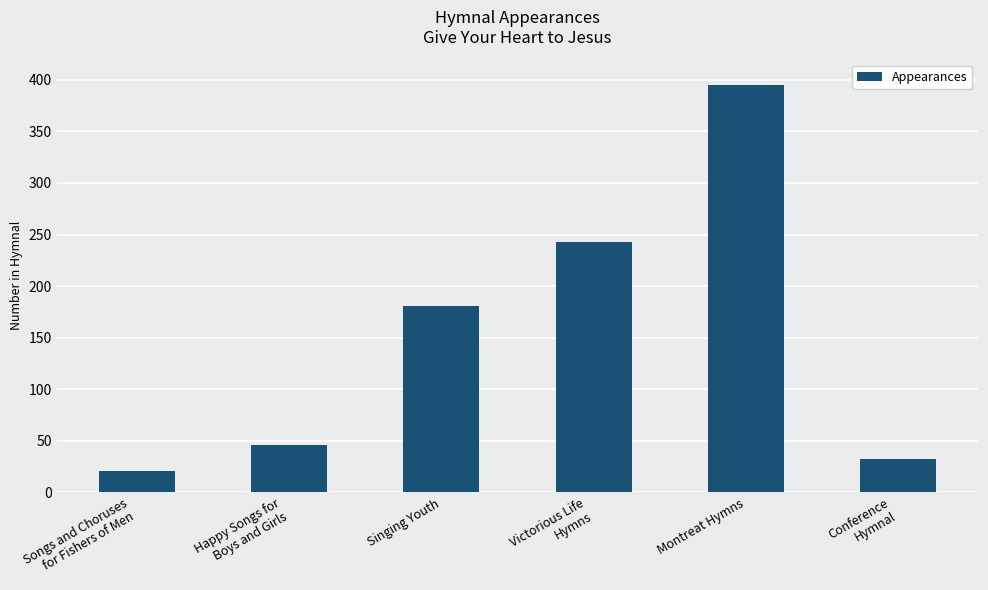

What is the difference between the values at Montreat Hymns and Victorious Life
Hymns?

152